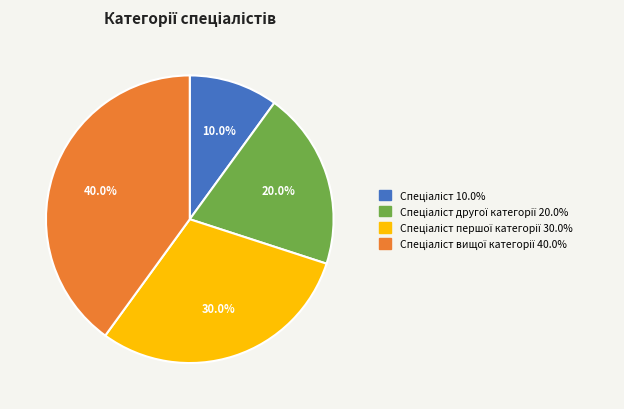

Does any single category account for the majority?

No